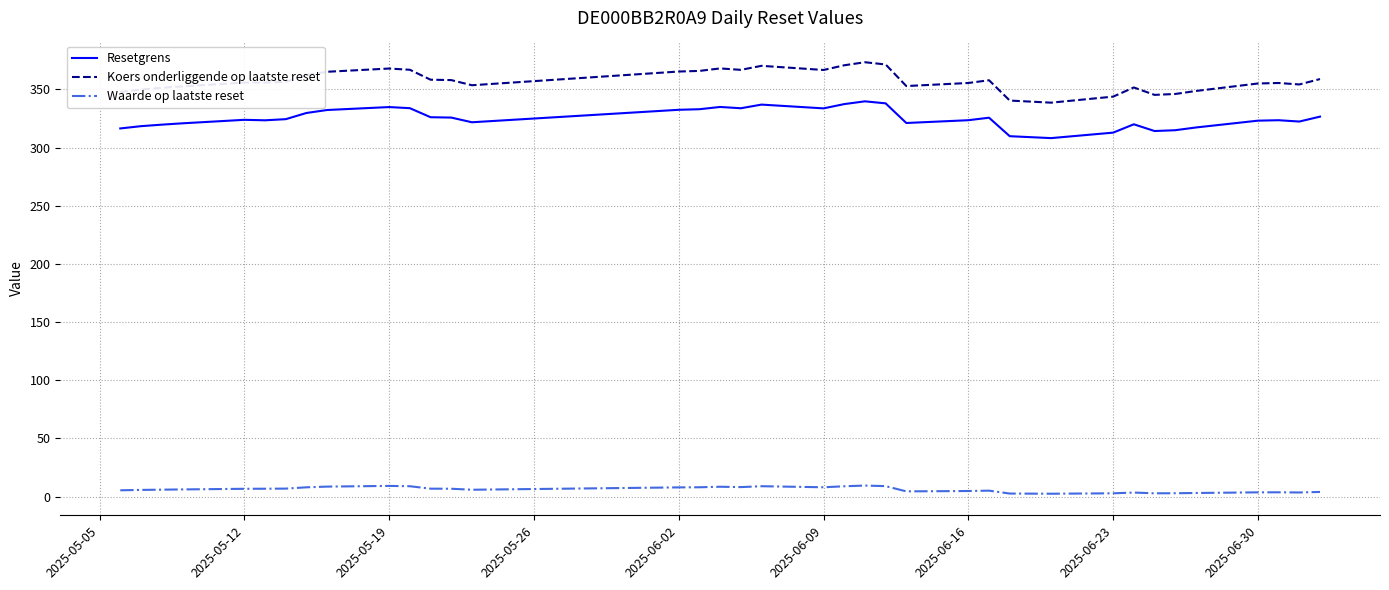

List the series in order of their peak value, lowest first.

Waarde op laatste reset, Resetgrens, Koers onderliggende op laatste reset